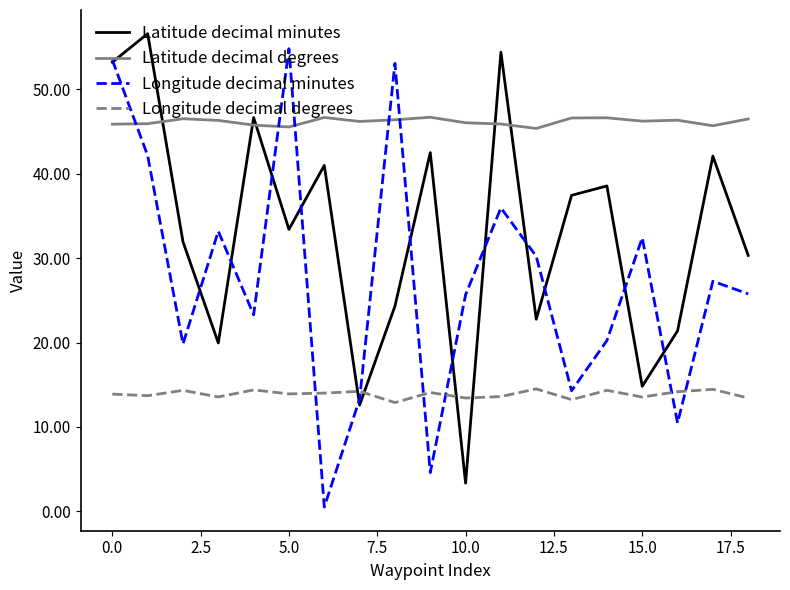

List the series in order of their overall mean, lowest first.

Longitude decimal degrees, Longitude decimal minutes, Latitude decimal minutes, Latitude decimal degrees